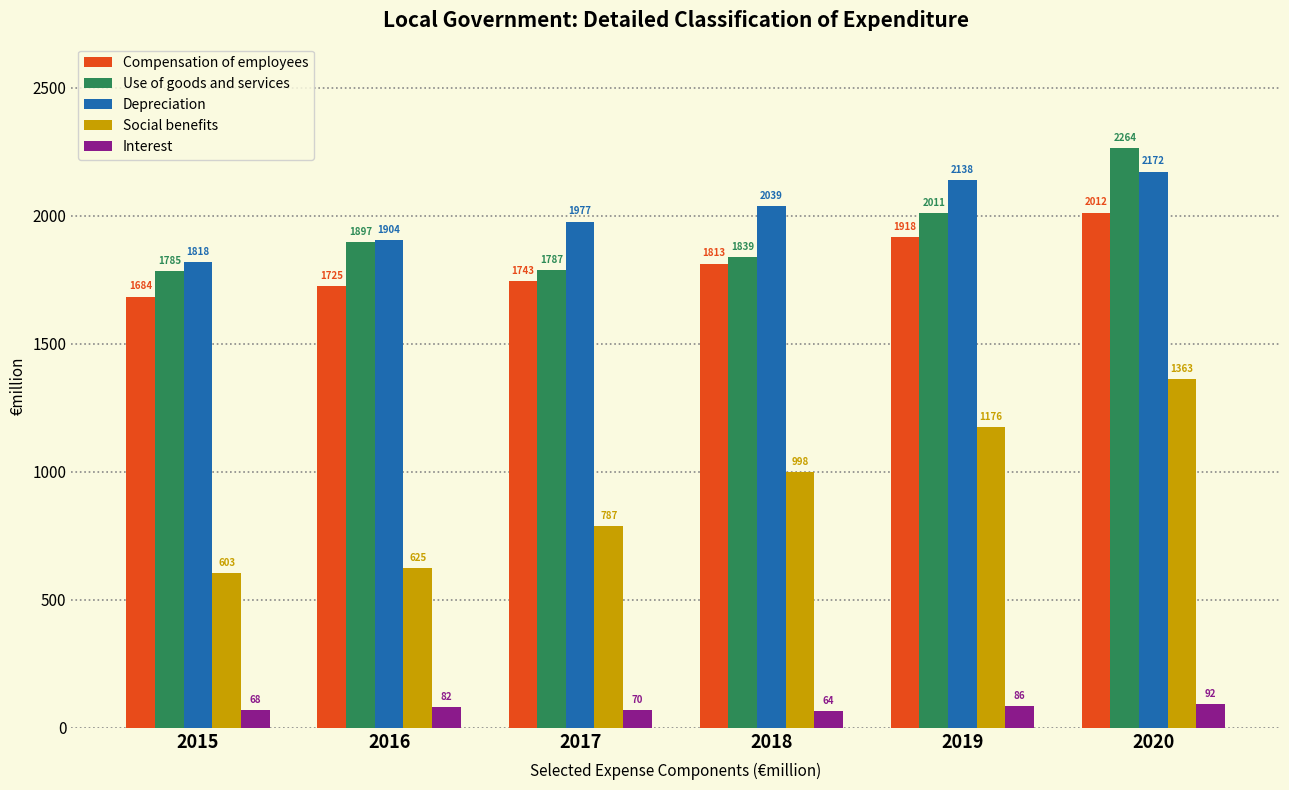

At how many categories does at least one series exceed 1283?

6